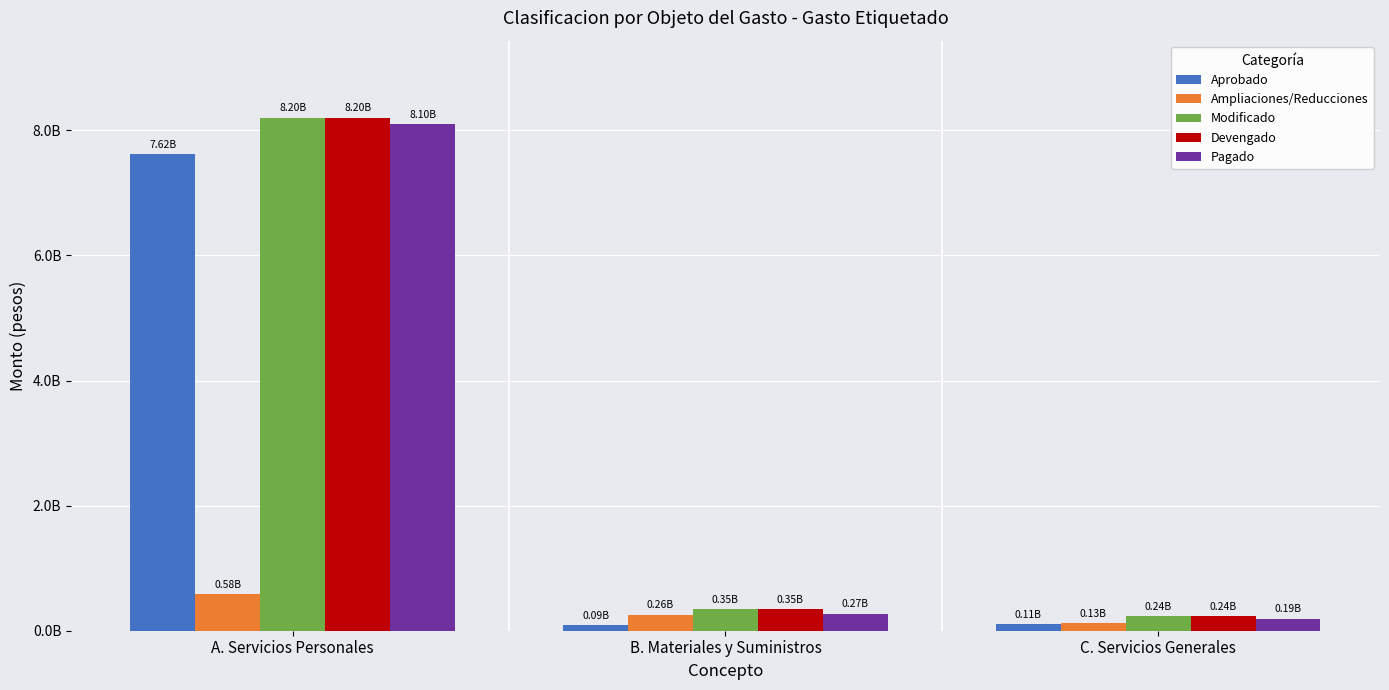

What is the value of the Ampliaciones/Reducciones bar at the 1st from the left?

579894269.4